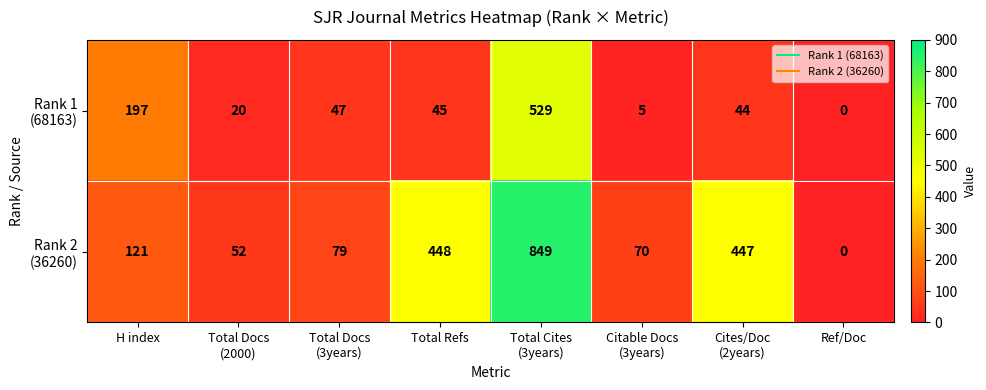

Which label corresponds to the smallest value in the chart?

Ref/Doc